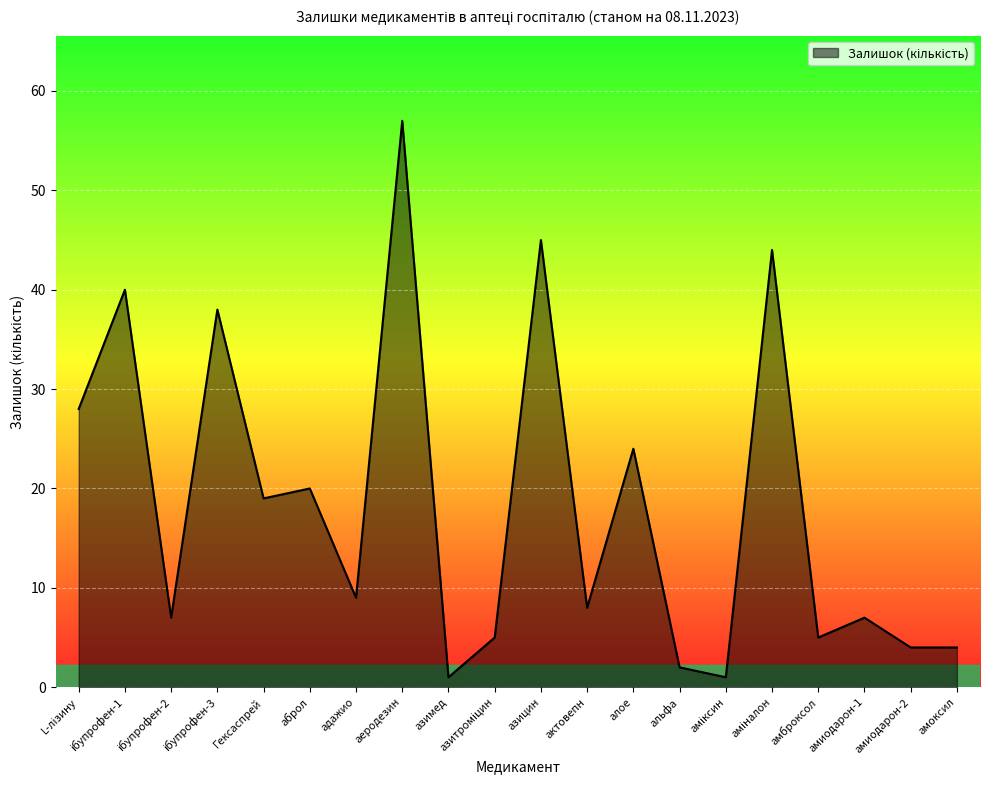

Approximately how many times larger is the value at амиодарон-2 compared to адажио?

0.4